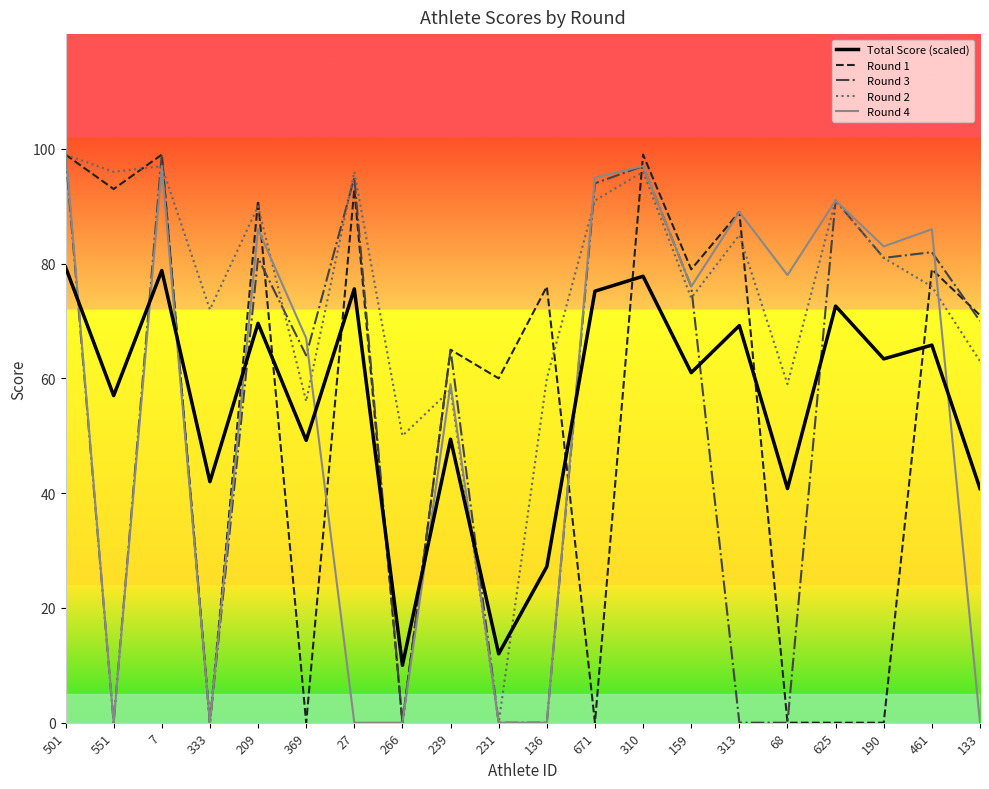

True or false: Round 4 and Total Score (scaled) cross at least once.

True